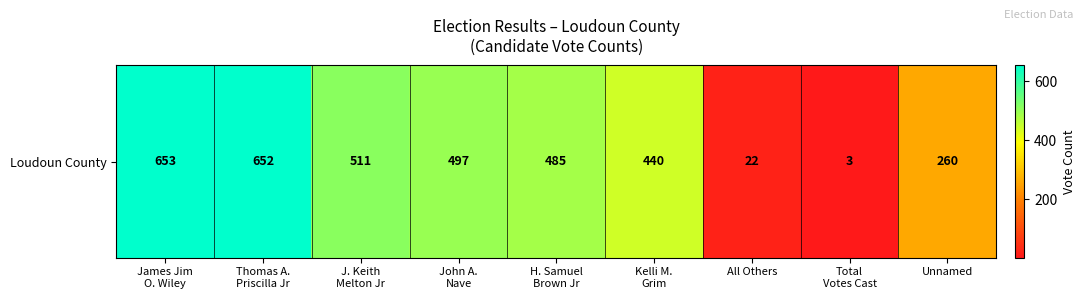

What is the difference between the values at Thomas A.
Priscilla Jr and H. Samuel
Brown Jr?

167